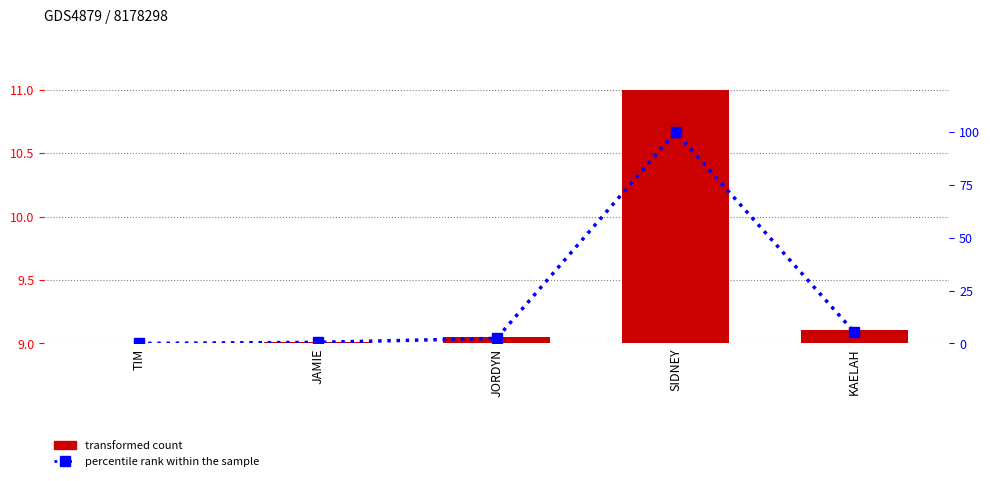

What is the total value across all series at KAELAH?

14.4